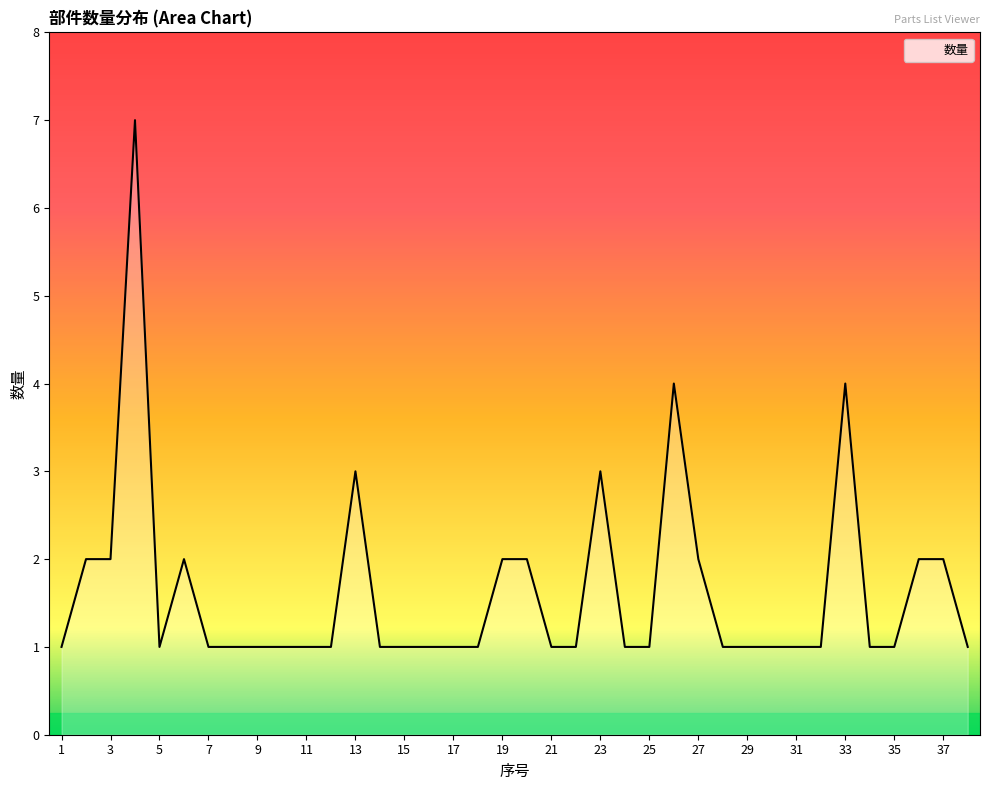

What is the difference between the maximum and minimum values?

6